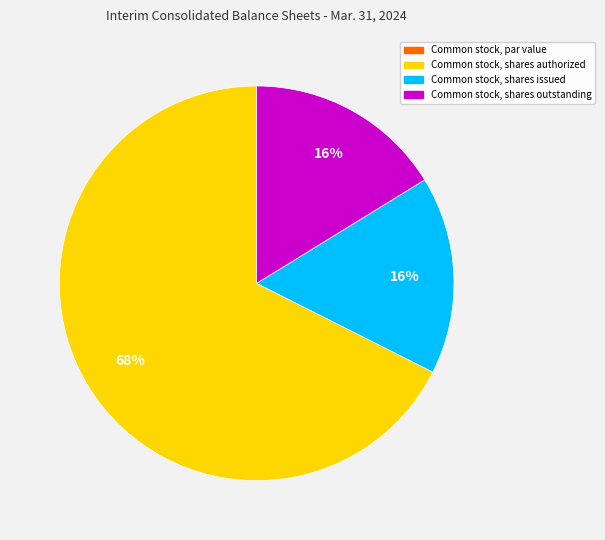

Is there a majority slice in this chart?

Yes